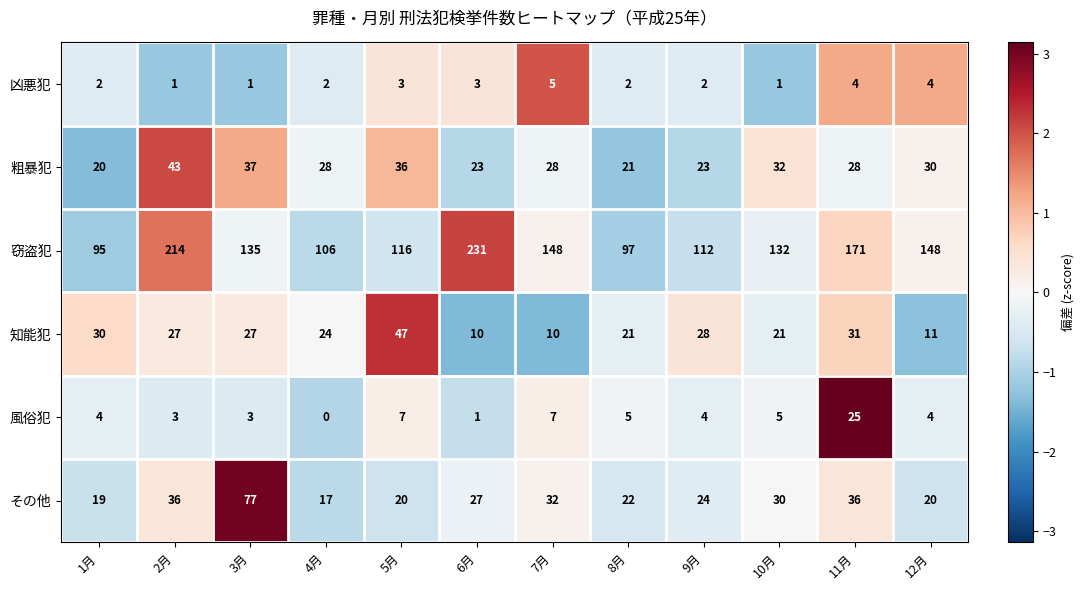

Is the value of 知能犯 at 9月 greater than the value of その他 at 3月?

No